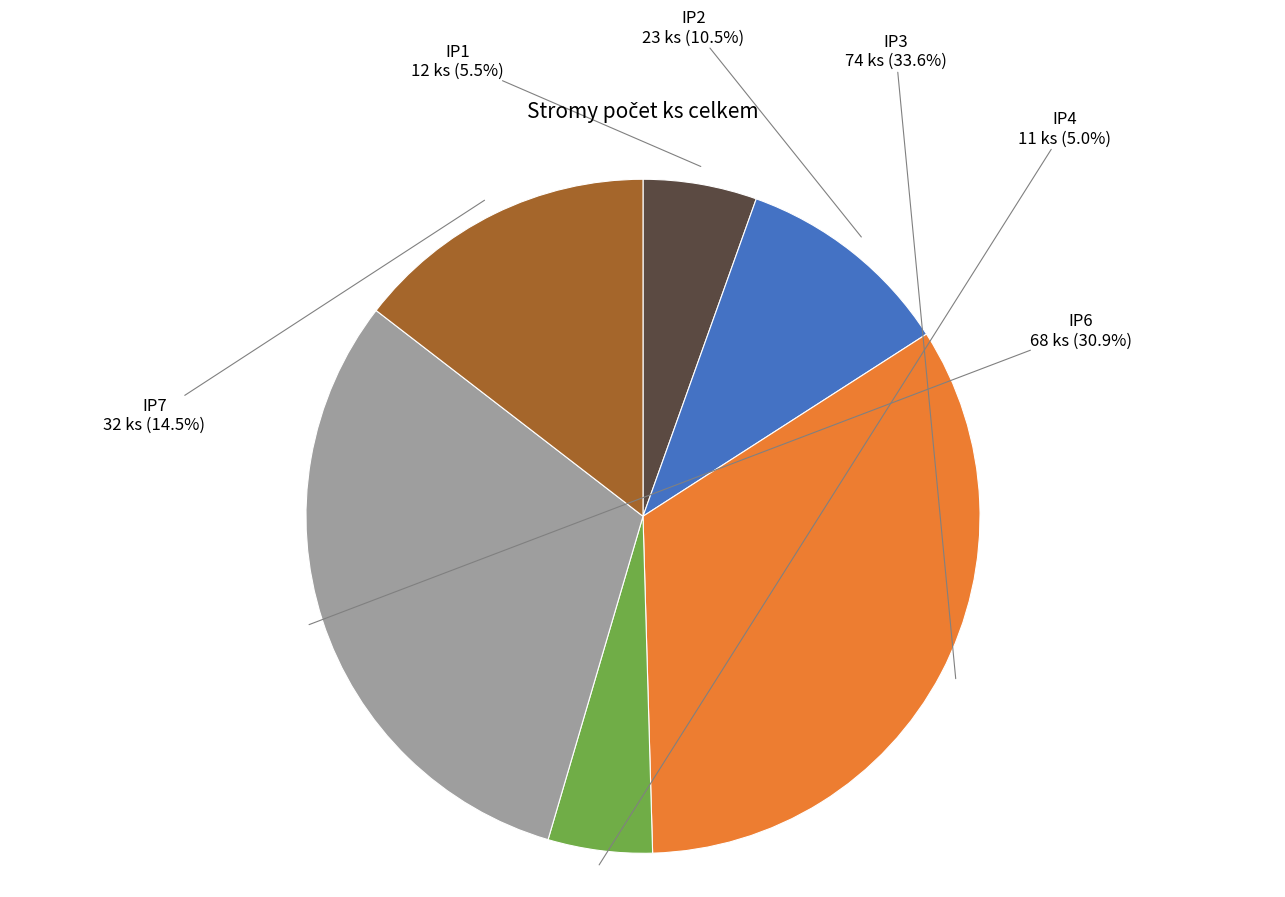

Approximately how many times larger is the value at IP7 compared to IP2?

1.4